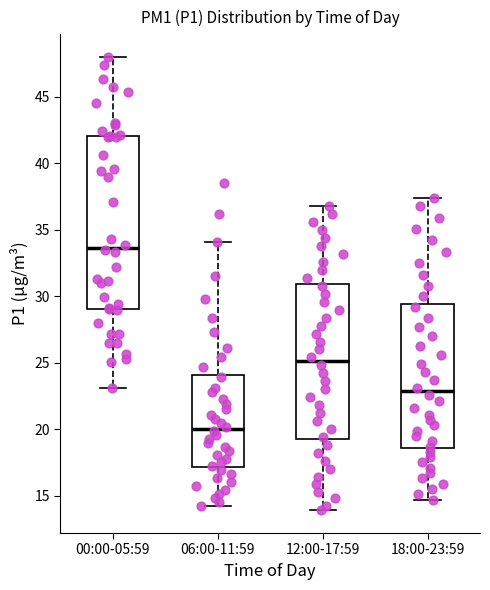

Which box has the lowest median line?

06:00-11:59